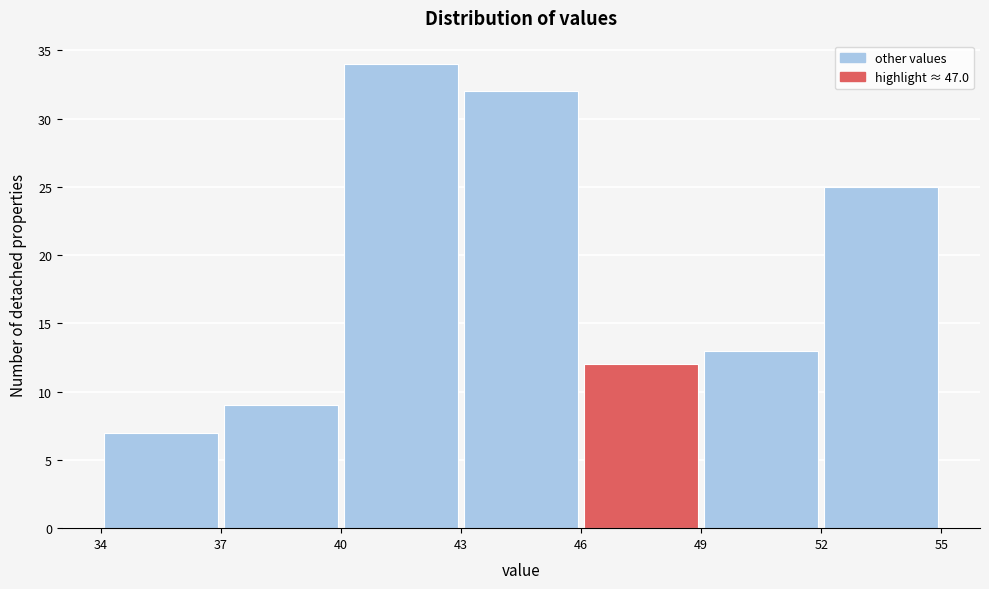

Reading left to right, transcribe this chart: for each bar, give the range it covers on the x-axis and its height. The values are not printed on the chart, so give them approximately, as read against the axis.

34 to 37: 7
37 to 40: 9
40 to 43: 34
43 to 46: 32
46 to 49: 12
49 to 52: 13
52 to 55: 25